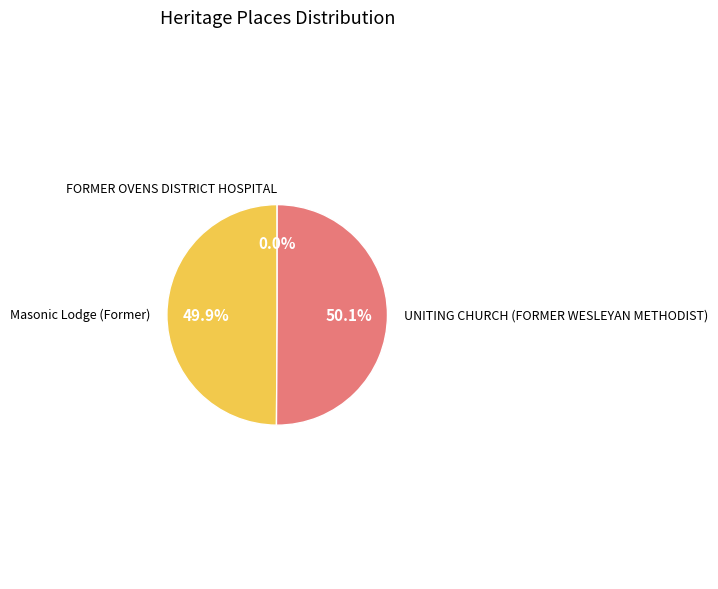

Does any single category account for the majority?

Yes